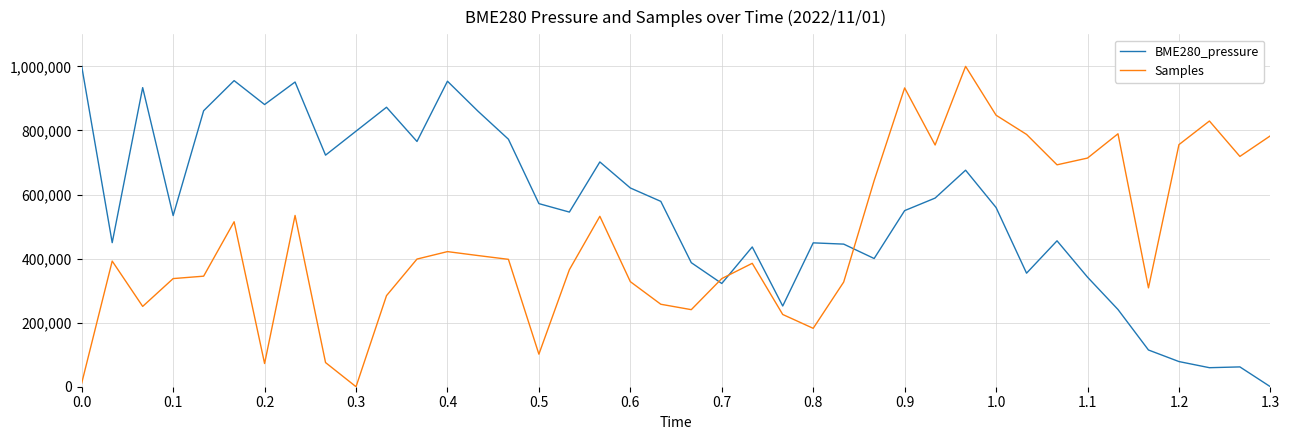

What are all the series names shown in the legend?

BME280_pressure, Samples